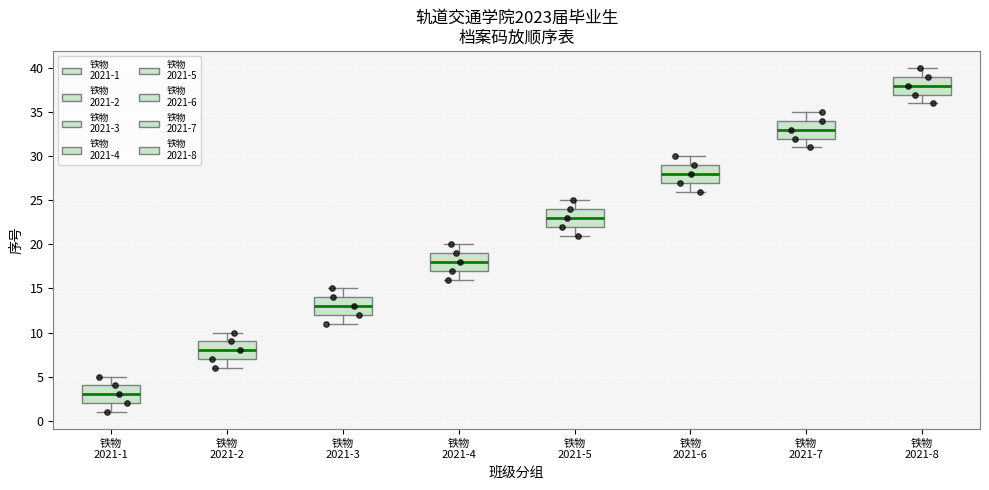

Which box has the lowest median line?

铁物 2021-1